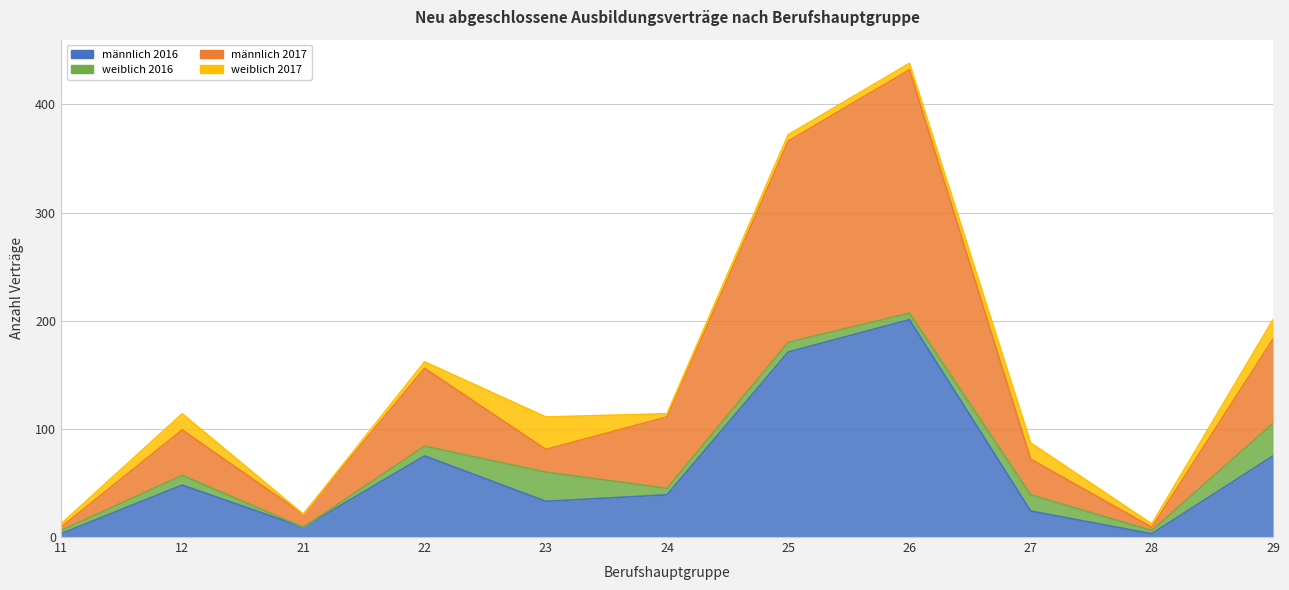

True or false: männlich 2017 and männlich 2016 intersect in this chart.

False